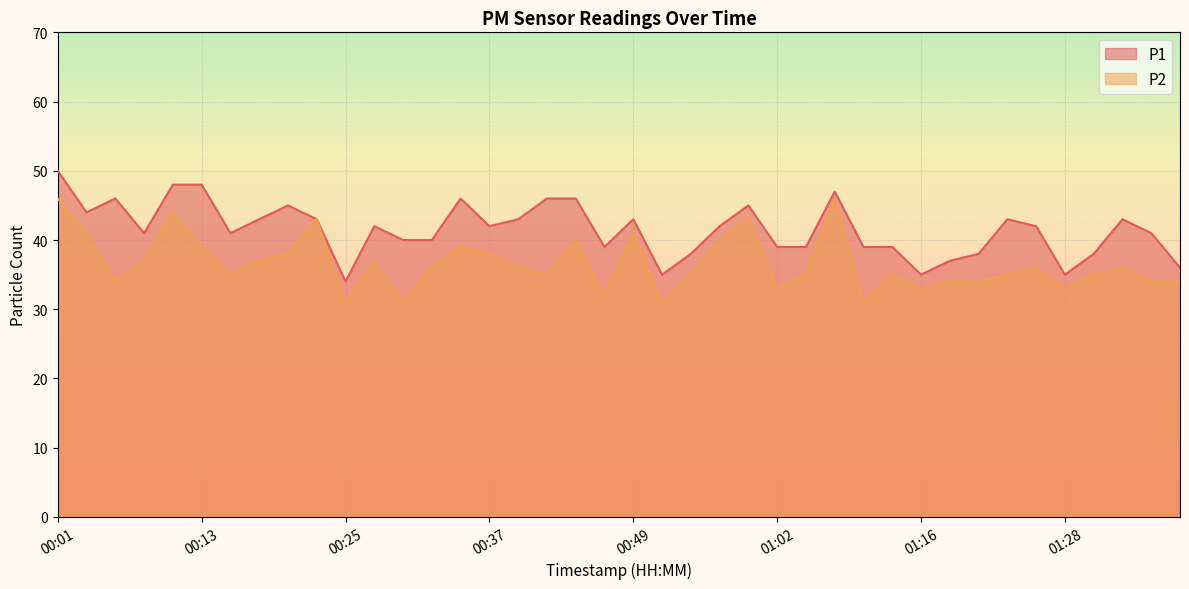

Is it true that P2 equals 41 at 00:49?

True